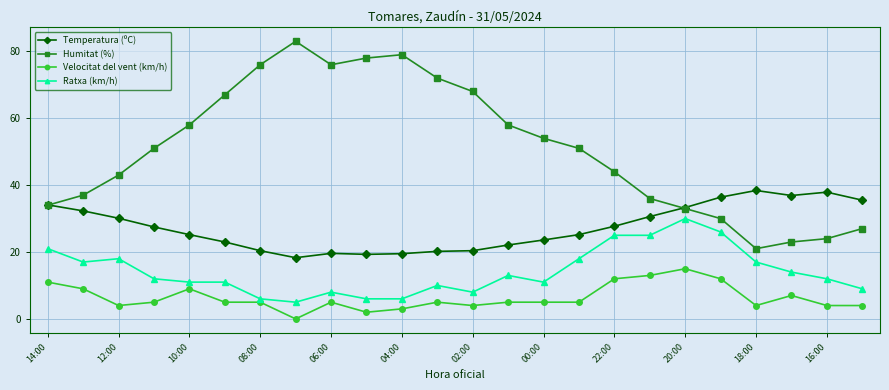

What is the value of the Velocitat del vent (km/h) point at the 13th from the left?

4.0